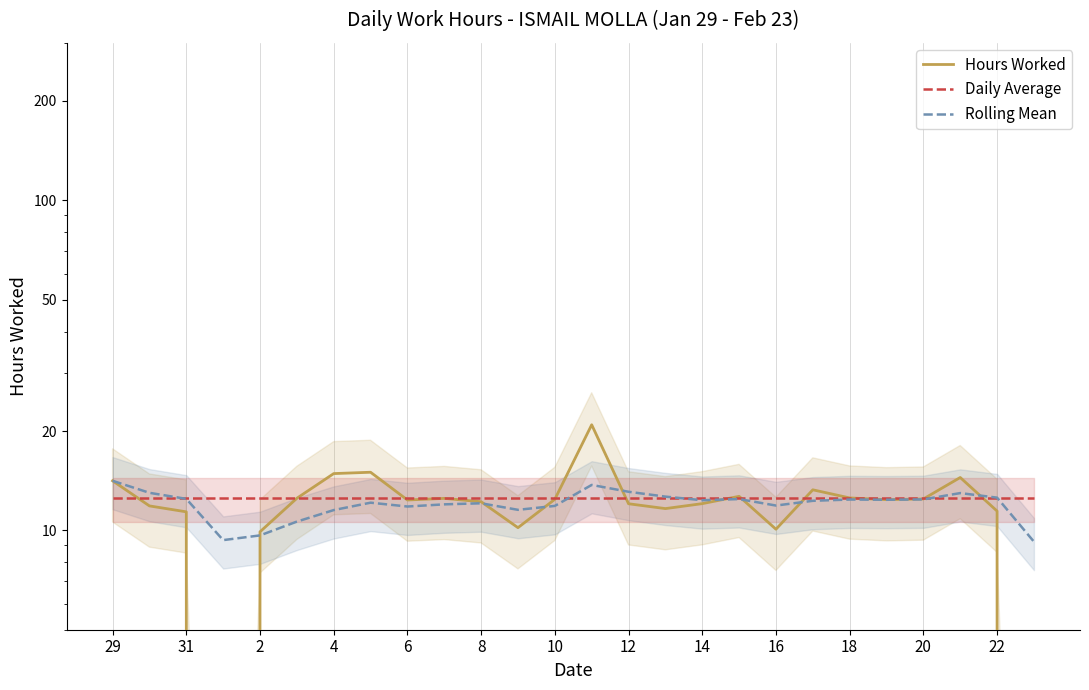

True or false: Rolling Mean has a value of 12.4 at 21.

True